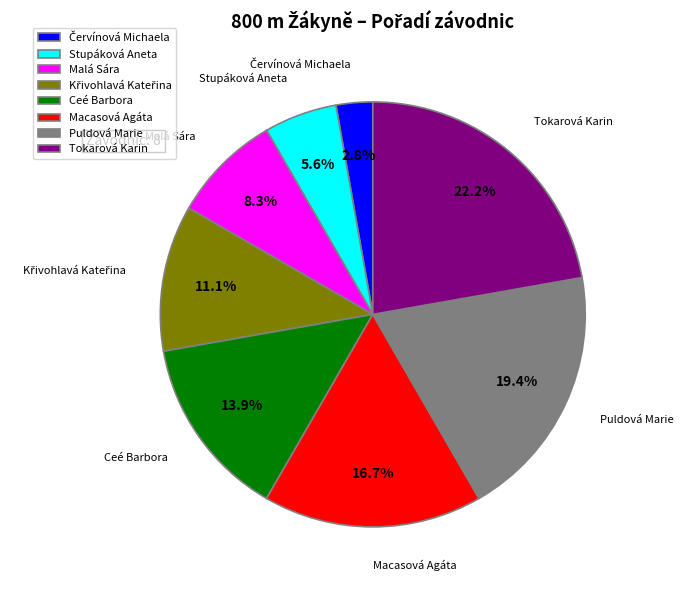

To the nearest percent, what is the combined percentage of Tokarová Karin and Ceé Barbora?

36%